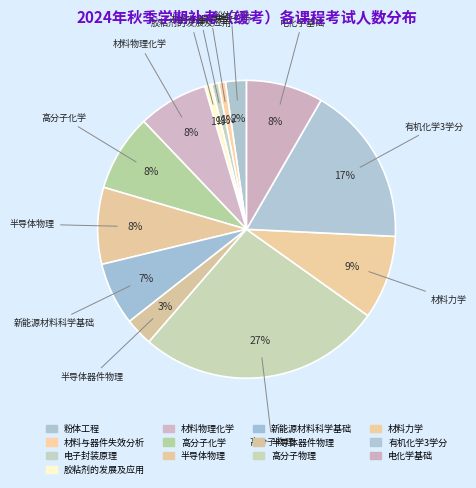

Count the number of slices in the pie.

13